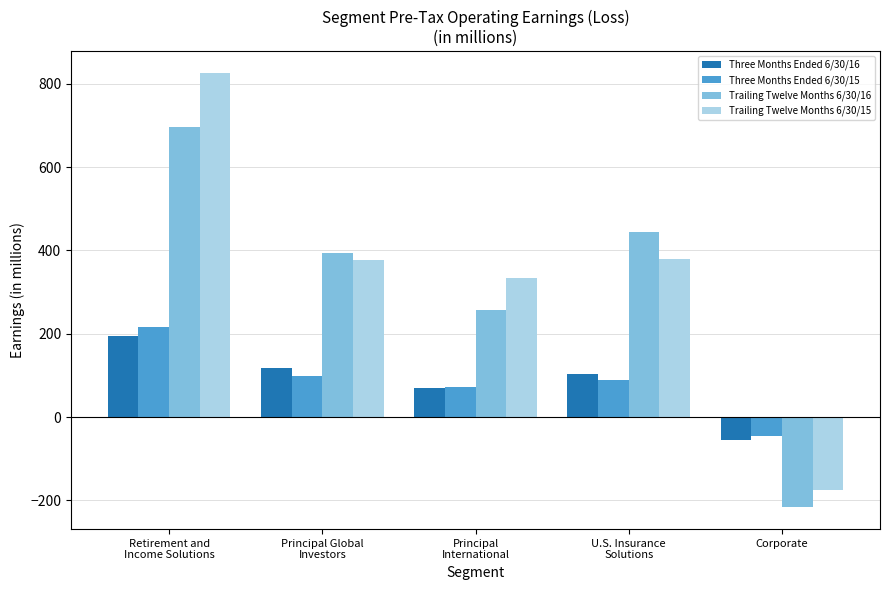

The value of Trailing Twelve Months 6/30/15 at Retirement and
Income Solutions is 395.3. True or false?

False